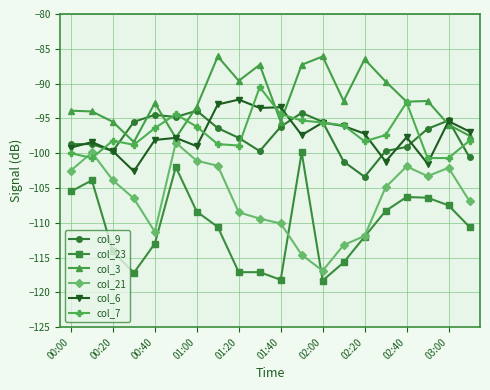

True or false: col_23 and col_6 cross at least once.

False